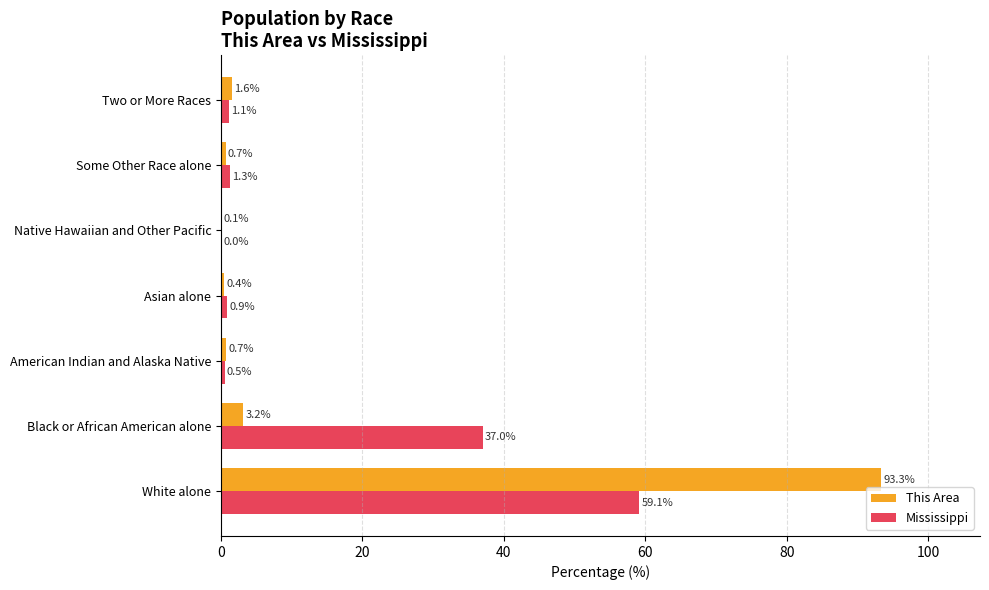

Which series changed the most between American Indian and Alaska Native and Two or More Races?

This Area